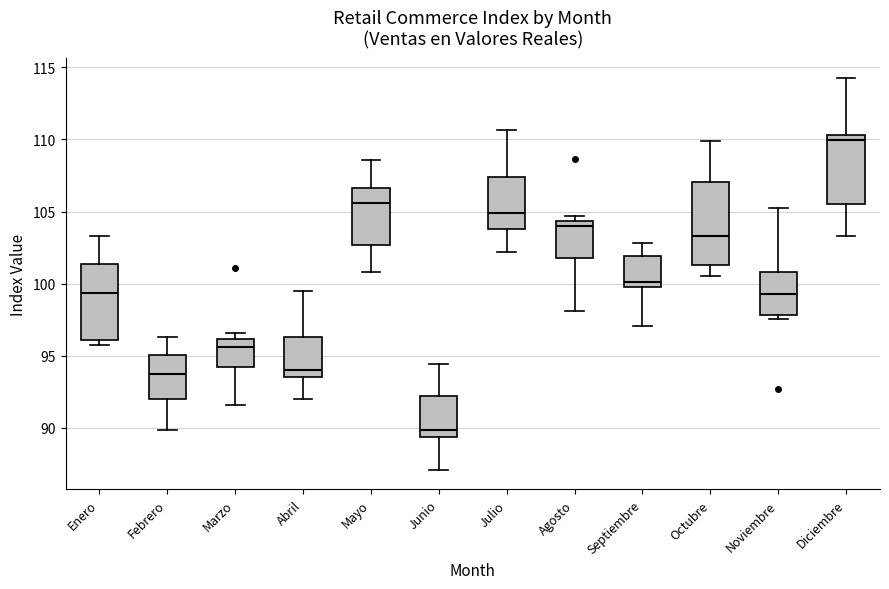

Reading left to right, read every box against the y-axis: the position of its median line, the range the box covers, and the ends of its whiskers. The values are not printed on the chart, so give them approximately, as read against the axis.

Enero: median 99.5, box 96.0 to 101.5, whiskers 95.5 to 103.5
Febrero: median 93.5, box 92.0 to 95.0, whiskers 90.0 to 96.5
Marzo: median 95.5, box 94.0 to 96.0, whiskers 91.5 to 96.5
Abril: median 94.0, box 93.5 to 96.5, whiskers 92.0 to 99.5
Mayo: median 105.5, box 102.5 to 106.5, whiskers 101.0 to 108.5
Junio: median 90.0, box 89.5 to 92.0, whiskers 87.0 to 94.5
Julio: median 105.0, box 104.0 to 107.5, whiskers 102.0 to 110.5
Agosto: median 104.0, box 102.0 to 104.5, whiskers 98.0 to 104.5 (just above the box's upper edge)
Septiembre: median 100.0 (just above the box's lower edge), box 100.0 to 102.0, whiskers 97.0 to 103.0
Octubre: median 103.5, box 101.5 to 107.0, whiskers 100.5 to 110.0
Noviembre: median 99.5, box 98.0 to 101.0, whiskers 97.5 to 105.0
Diciembre: median 110.0, box 105.5 to 110.5, whiskers 103.5 to 114.5